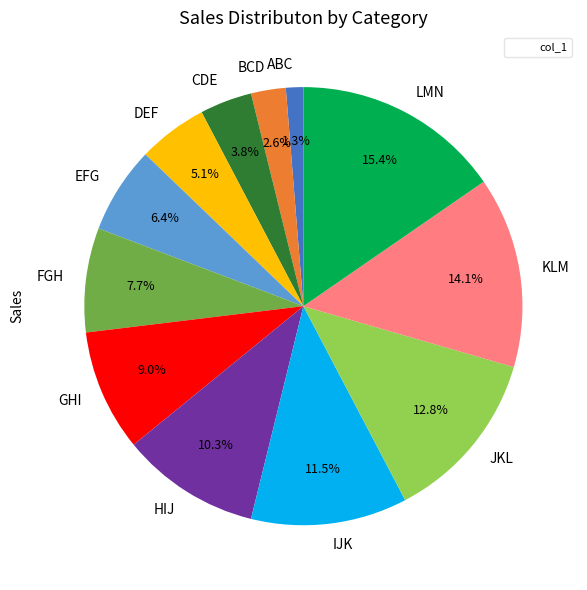

To the nearest percent, what is the combined percentage of KLM and GHI?

23%